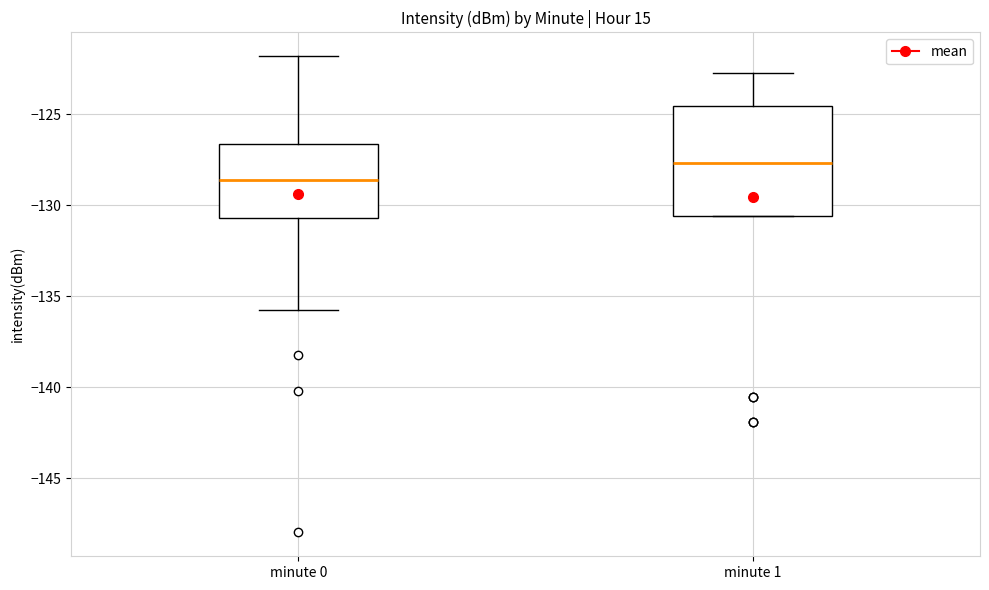

Reading left to right, read every box against the y-axis: the position of its median line, the range the box covers, and the ends of its whiskers. The values are not printed on the chart, so give them approximately, as read against the axis.

minute 0: median -128.5, box -130.5 to -126.5, whiskers -135.5 to -122.0
minute 1: median -127.5, box -130.5 to -124.5, whiskers -130.5 to -122.5